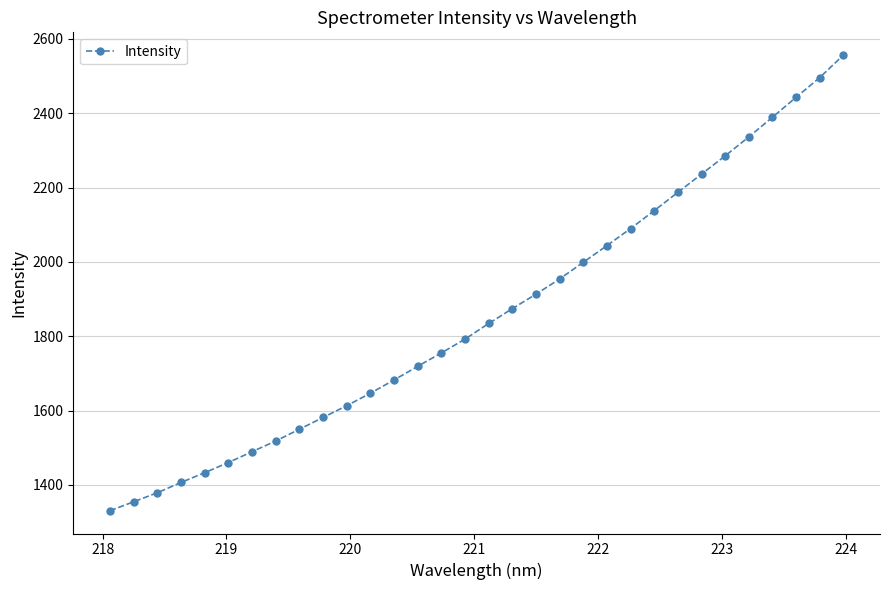

What is the difference between the maximum and minimum values?

1225.9